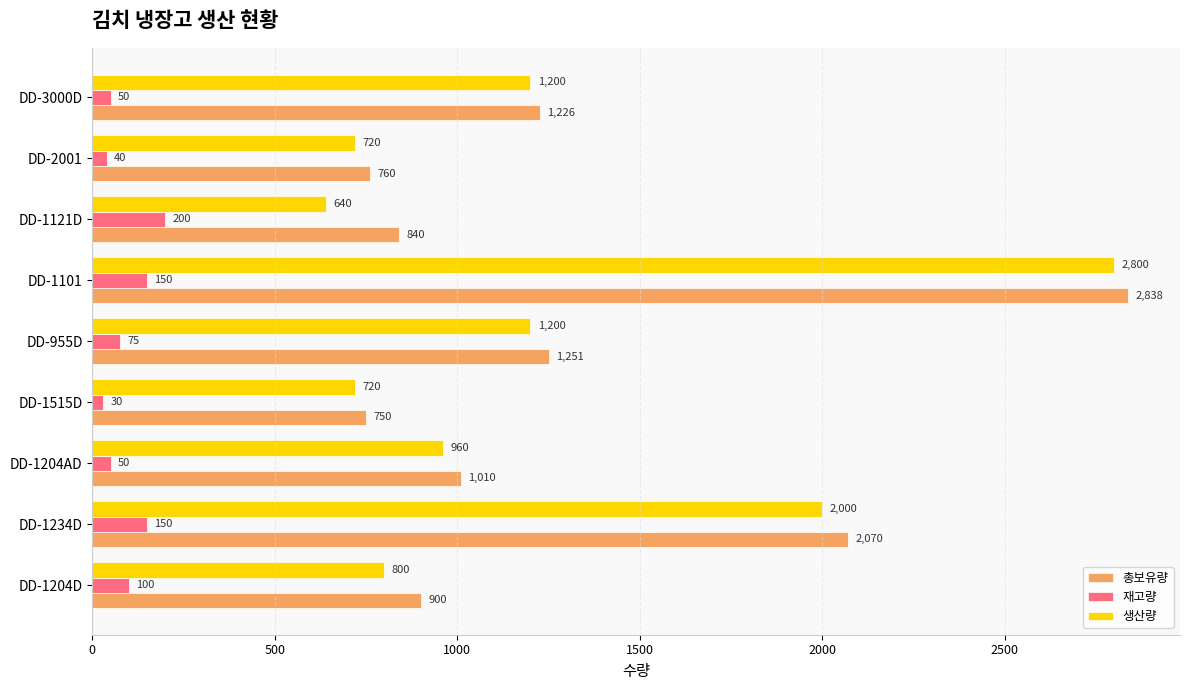

What is the spread (max minus min) of values at DD-1234D?

1920